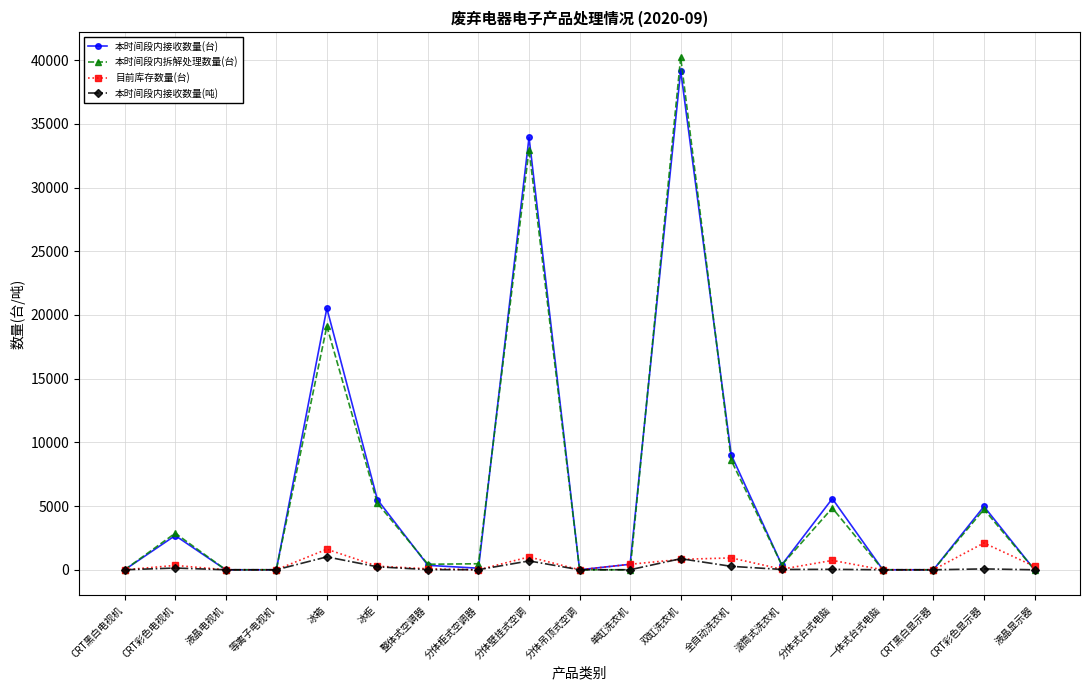

How many lines are shown in the chart?

4